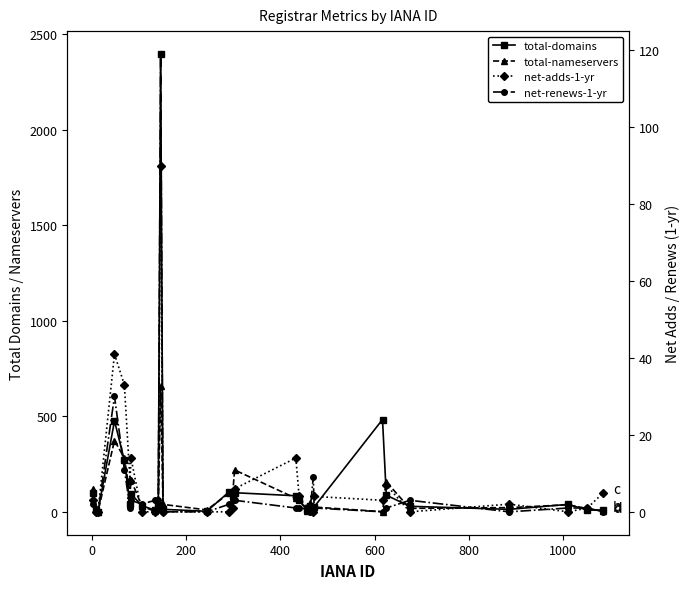

Reading right to left, list all the values displayed in this chart.

total-domains: 10	10	40	14	30	88	484	27	16	29	12	62	85	101	85	107	4	14	2396	35	10	33	95	41	270	477	1	13	99
total-nameservers: 5	18	38	23	19	158	2	26	11	49	3	70	72	220	98	99	11	40	658	40	3	31	169	91	282	374	2	20	120
net-adds-1-yr: 5	1	0	2	0	7	3	4	0	1	1	4	14	6	1	0	0	0	90	1	0	0	14	8	33	41	0	0	3
net-renews-1-yr: 0	1	1	0	3	1	0	1	9	0	1	1	1	3	3	2	0	0	119	3	3	2	3	1	11	30	0	0	2